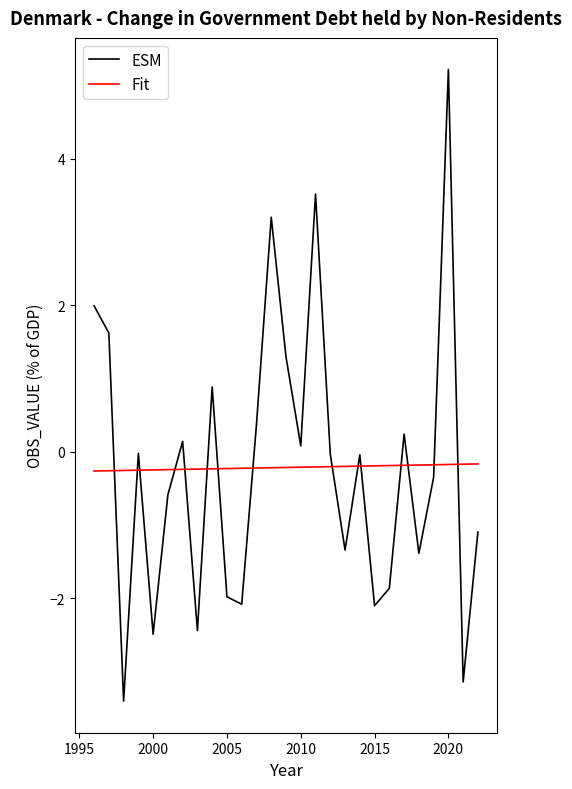

True or false: Fit and ESM intersect in this chart.

True